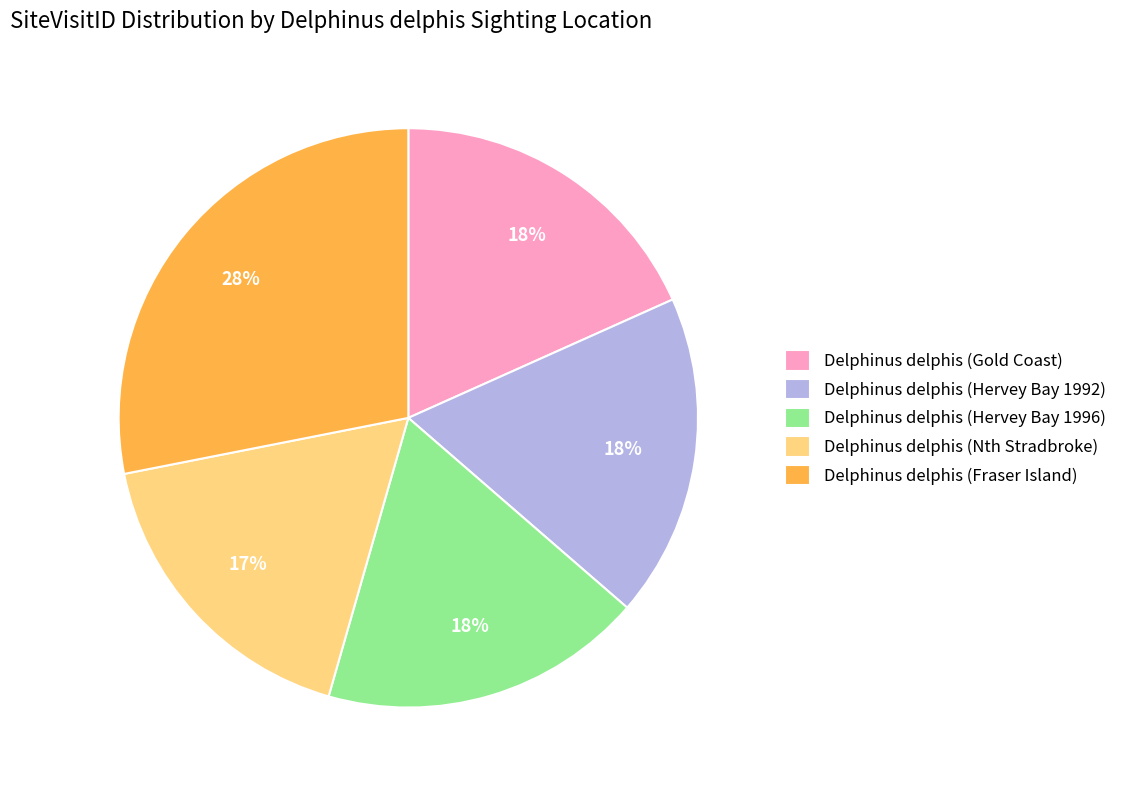

Which slice is the largest?

Delphinus delphis (Fraser Island)